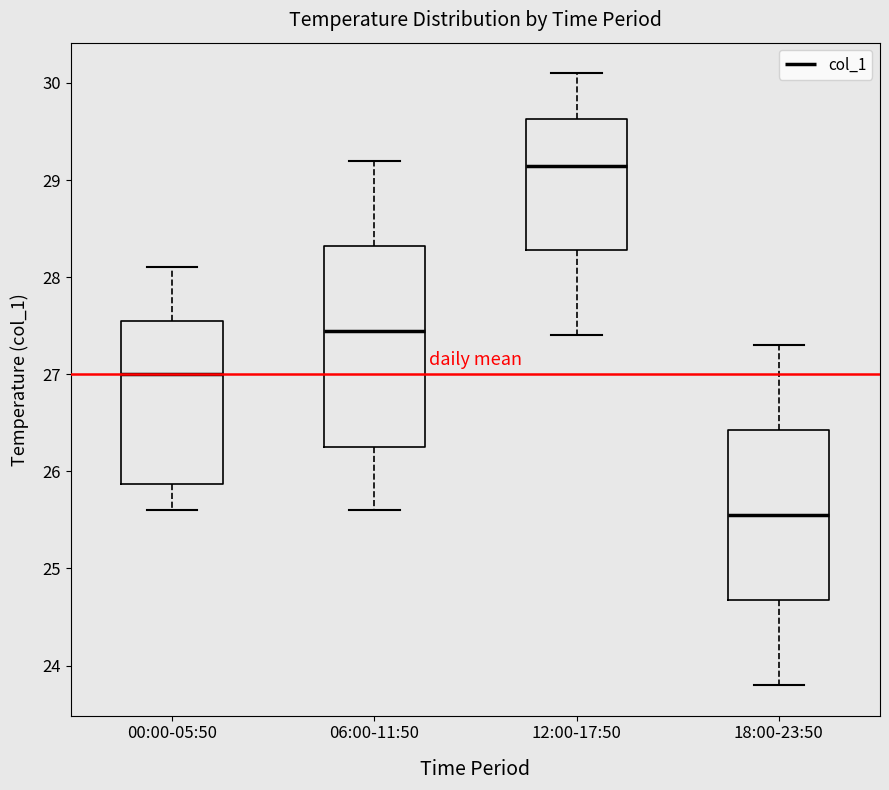

Which box is the tallest, from its lower edge to its upper edge?

06:00-11:50